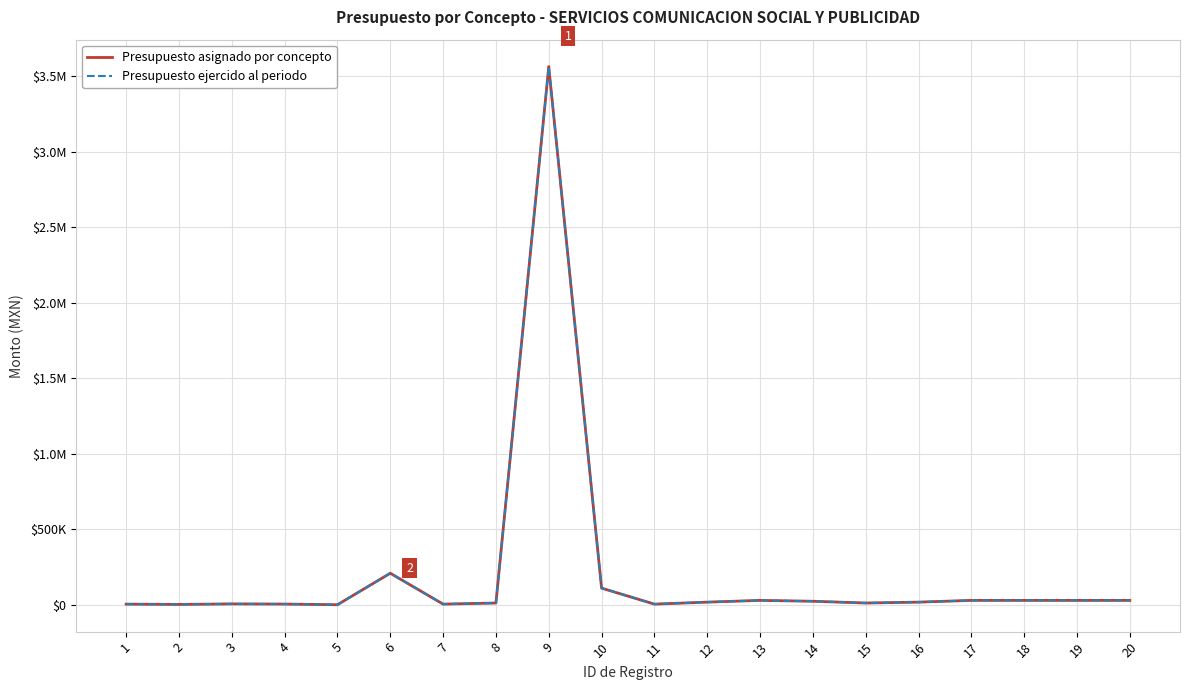

Does the chart have visible grid lines?

Yes